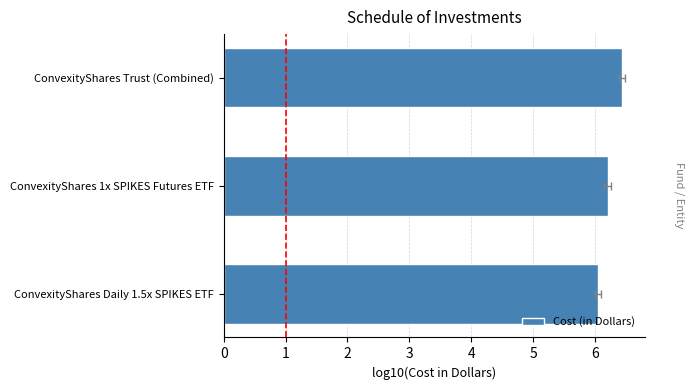

Which has a higher value, ConvexityShares Trust (Combined) or ConvexityShares Daily 1.5x SPIKES ETF?

ConvexityShares Trust (Combined)